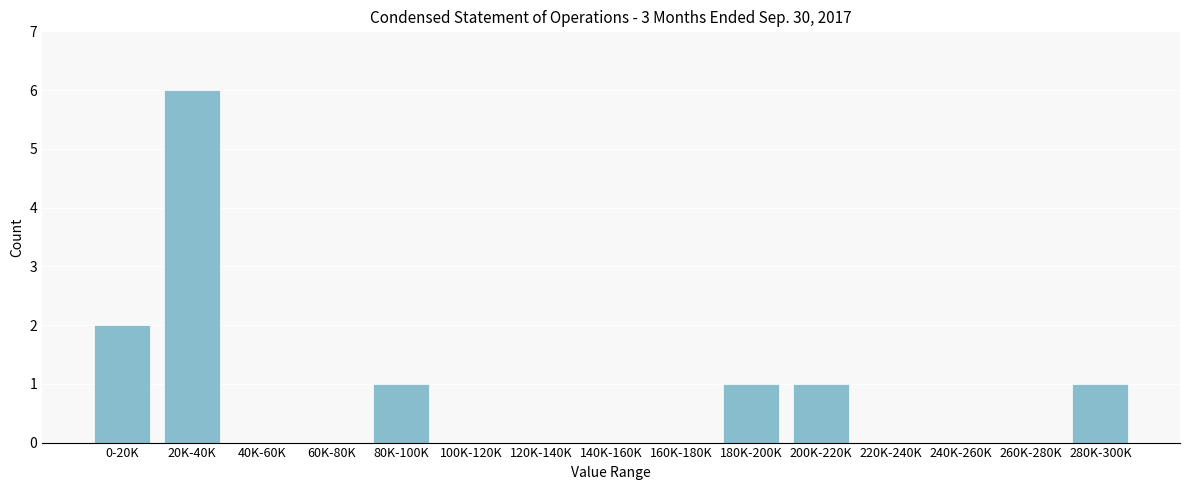

Reading left to right, list all the values displayed in this chart.

0-20K=2	20K-40K=6	40K-60K=0	60K-80K=0	80K-100K=1	100K-120K=0	120K-140K=0	140K-160K=0	160K-180K=0	180K-200K=1	200K-220K=1	220K-240K=0	240K-260K=0	260K-280K=0	280K-300K=1